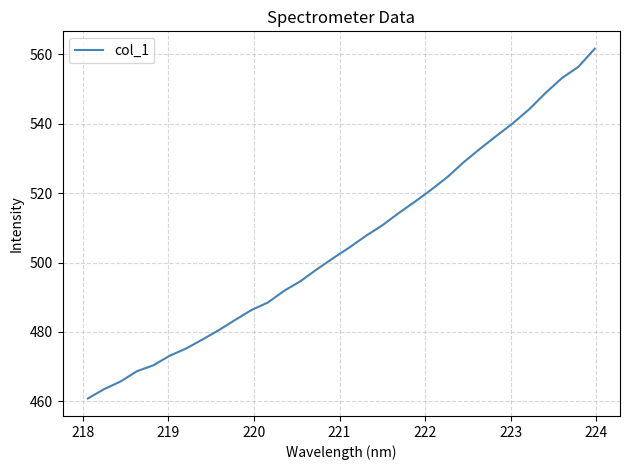

What is the difference between the maximum and minimum values?

100.8